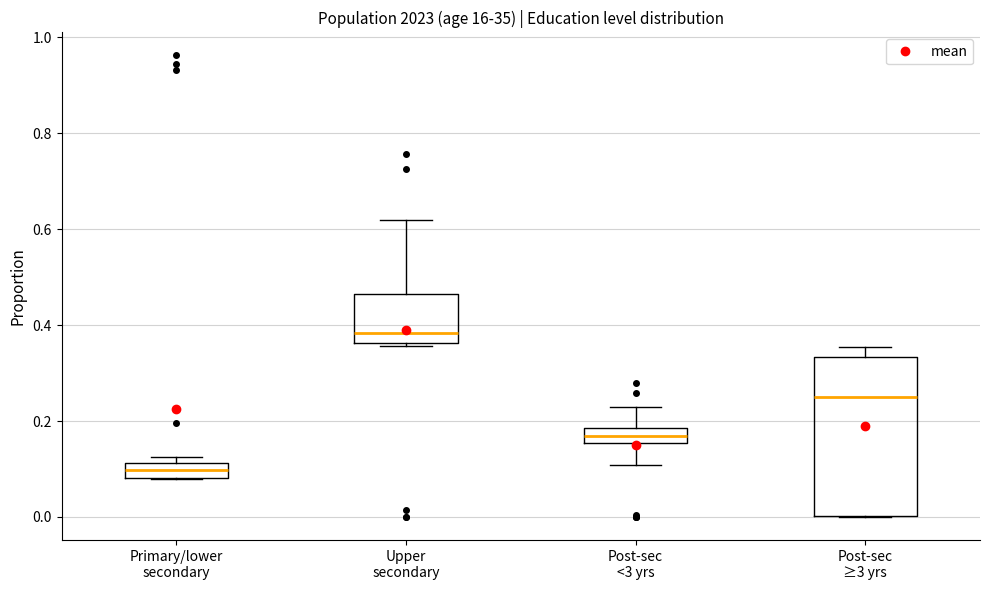

Where does the median line of the box for Primary/lower secondary sit on the y-axis? The values are not printed on the chart, so give them approximately, as read against the axis.

0.10